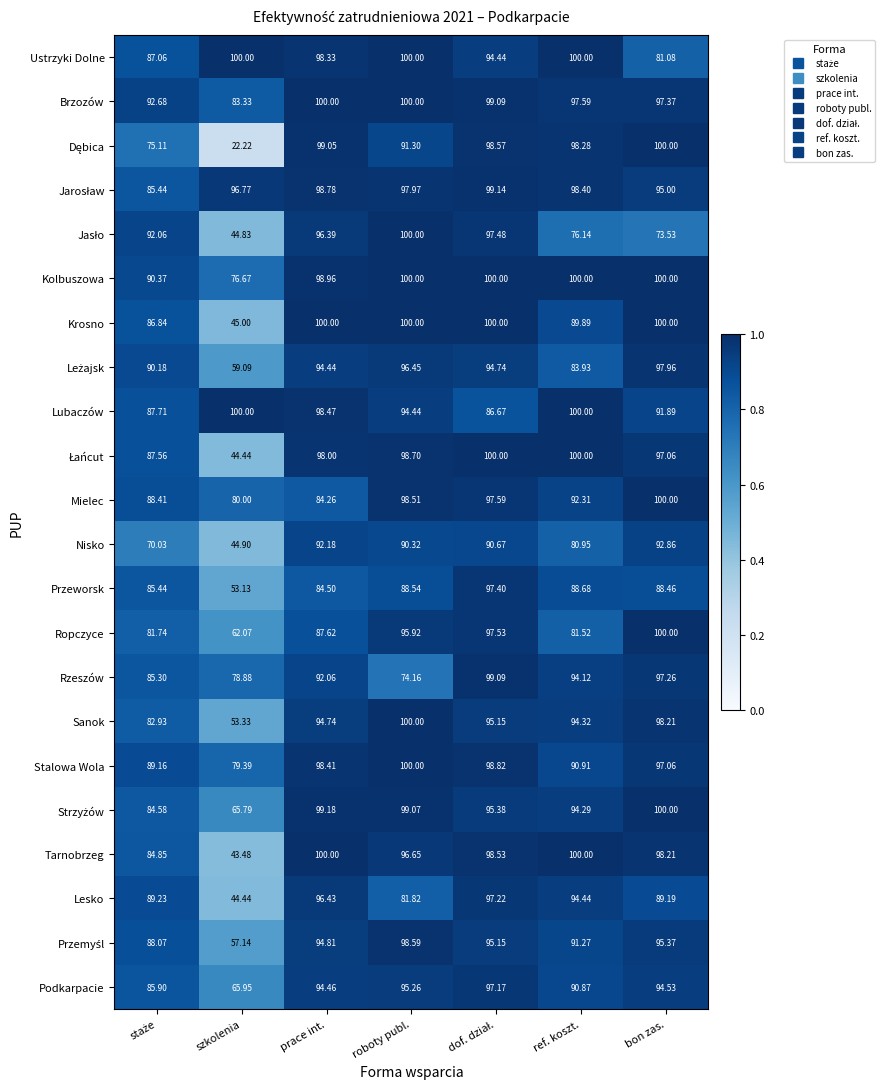

At which label does Ropczyce reach its minimum?

szkolenia